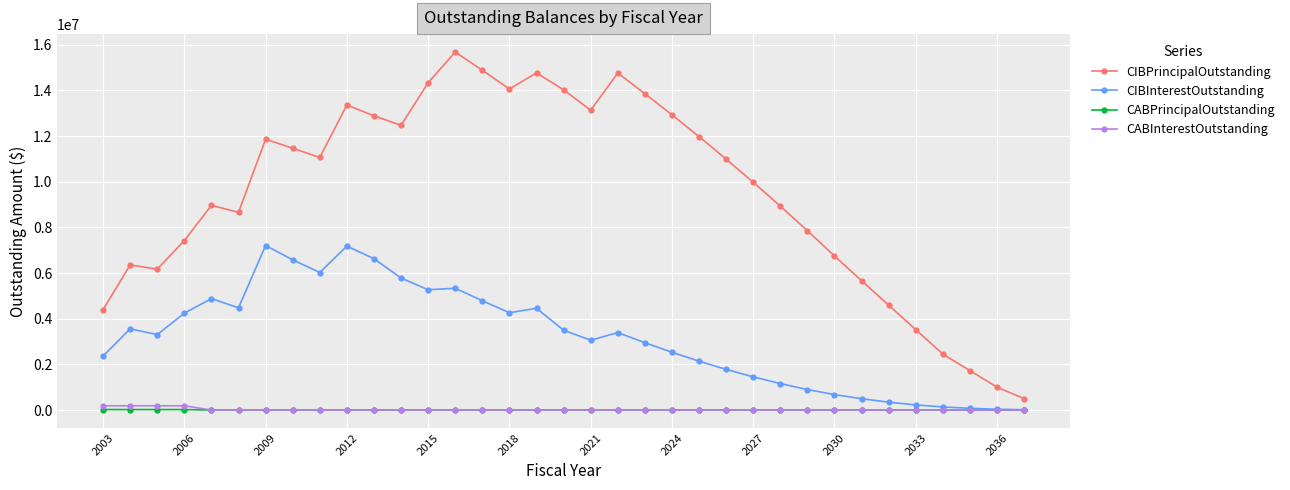

True or false: CIBPrincipalOutstanding and CABInterestOutstanding cross at least once.

False